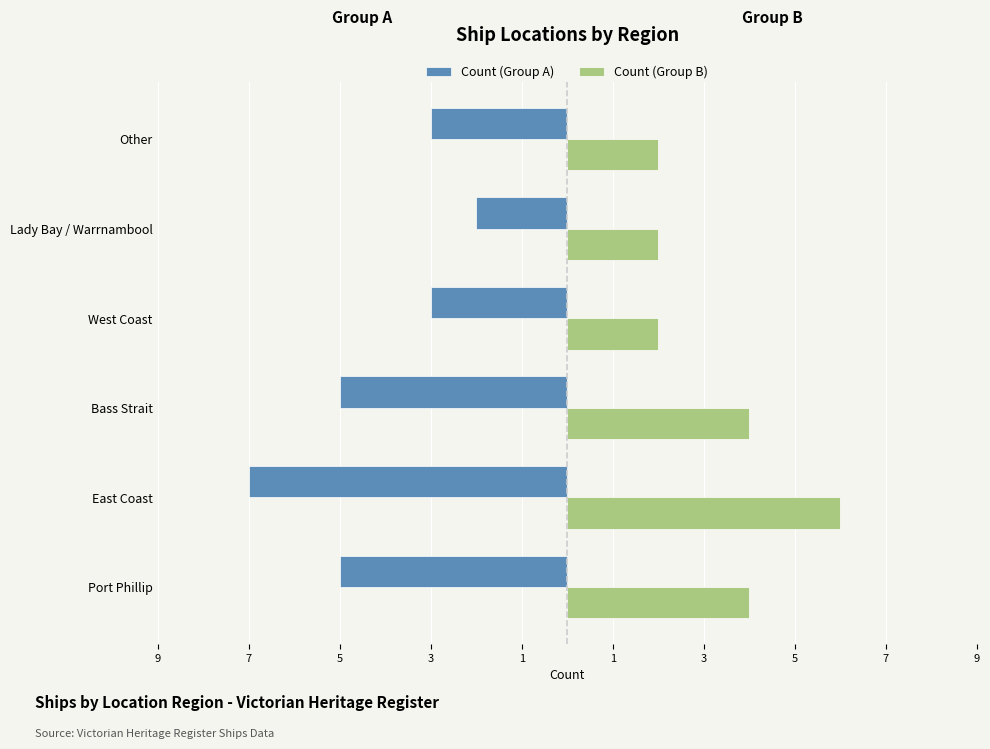

What are all the series names shown in the legend?

Count (Group A), Count (Group B)